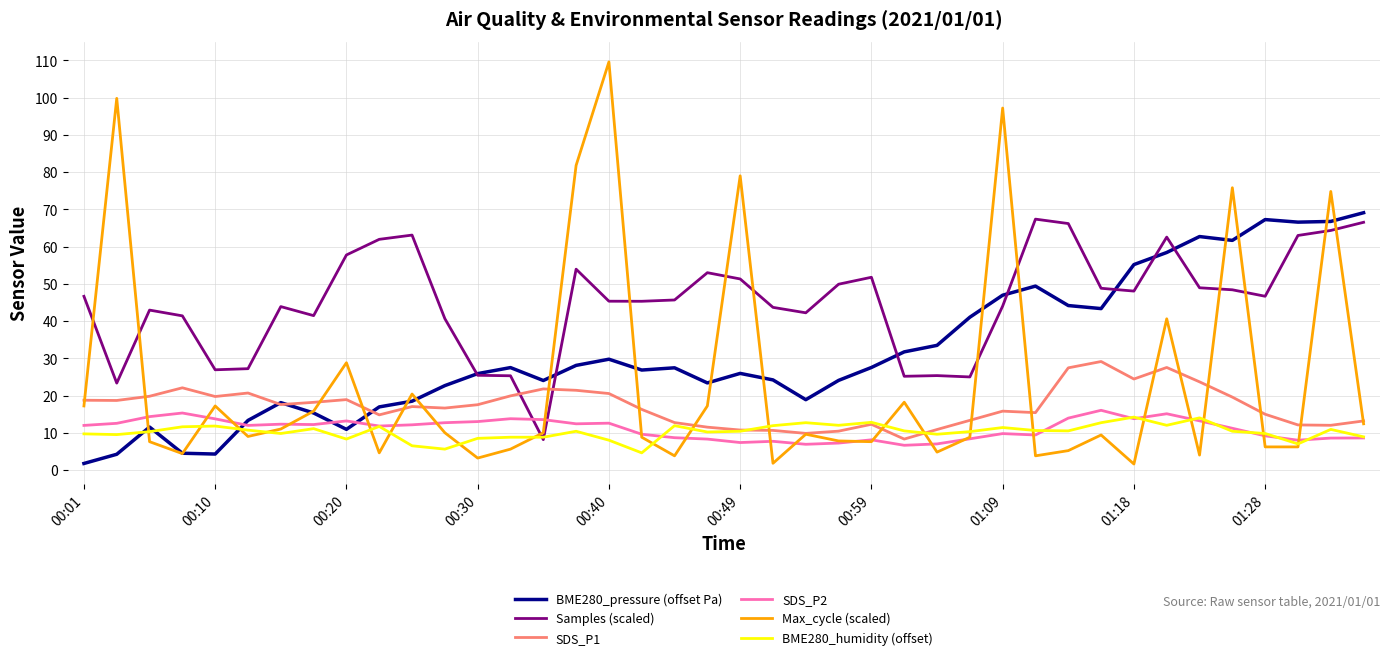

Does the chart display data point markers on the line(s)?

No